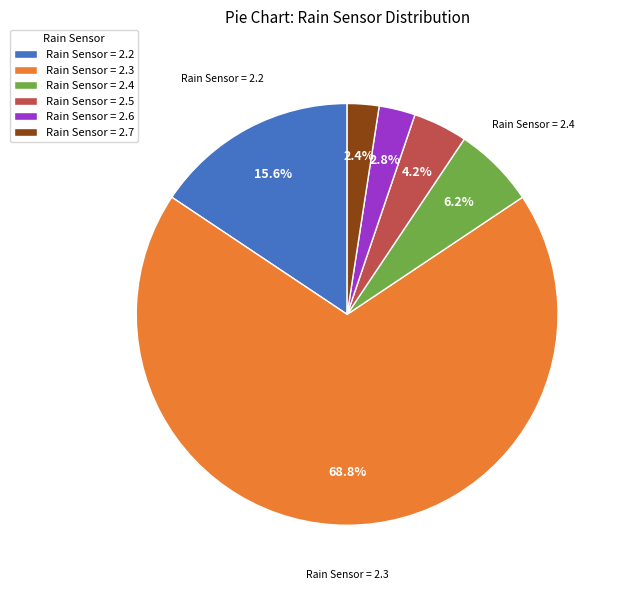

To the nearest percent, what is the average slice percentage?

17%